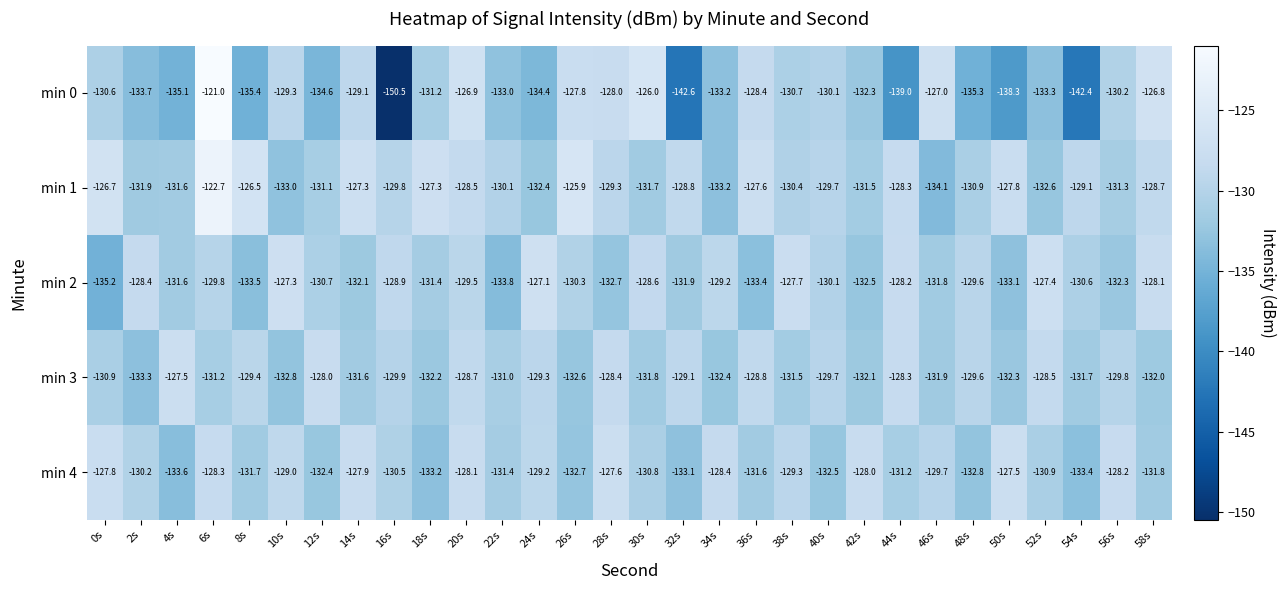

At which category does the chart reach its minimum across all series?

16s